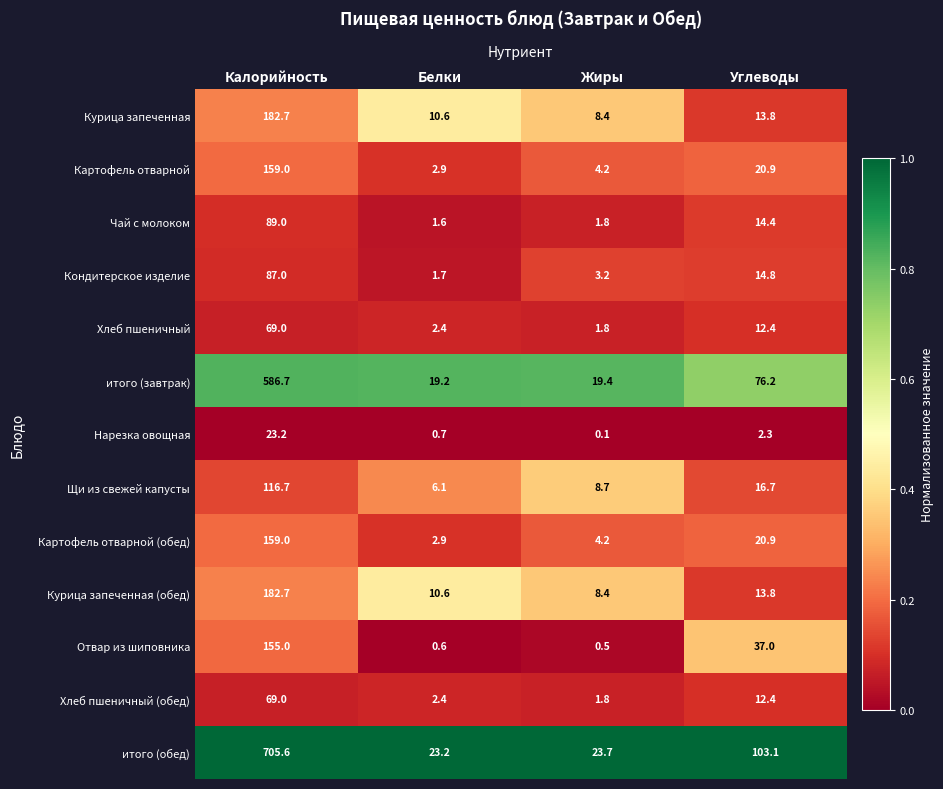

Rank the categories by итого (завтрак) value from highest to lowest.

Калорийность, Углеводы, Жиры, Белки